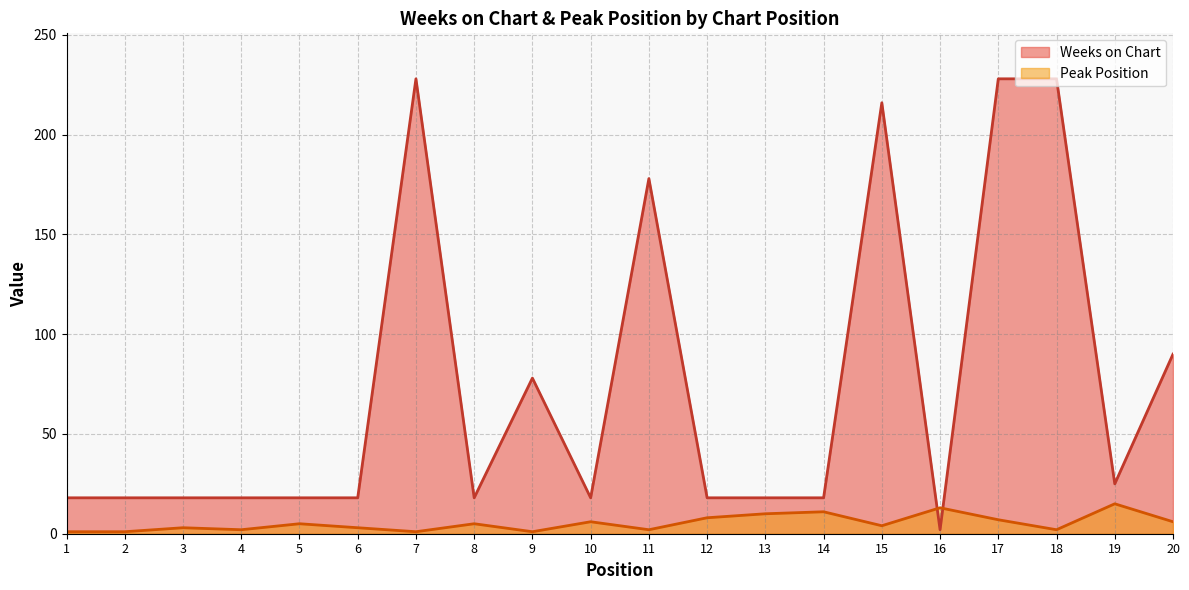

How many lines are shown in the chart?

2